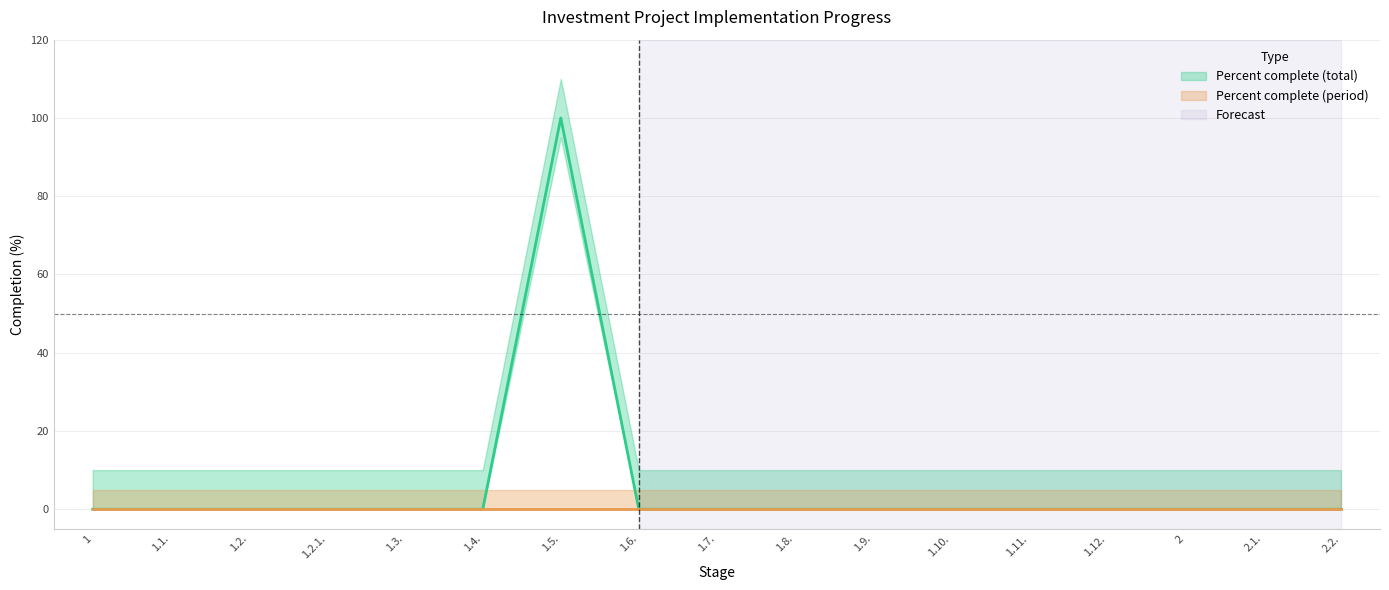

What is the maximum value shown in the chart?

100